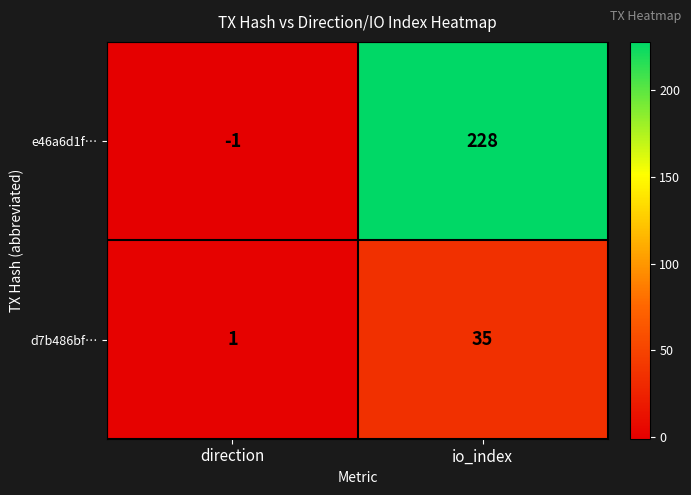

Reading left to right, list all the values displayed in this chart.

e46a6d1f…: -1	228
d7b486bf…: 1	35